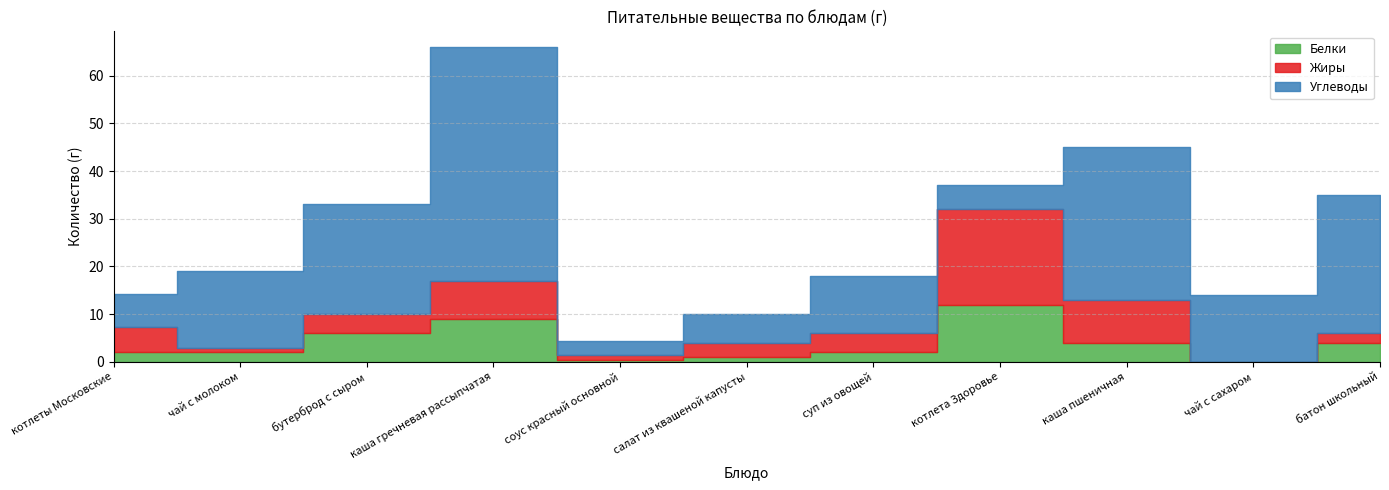

What position from the right is салат из квашеной капусты?

6